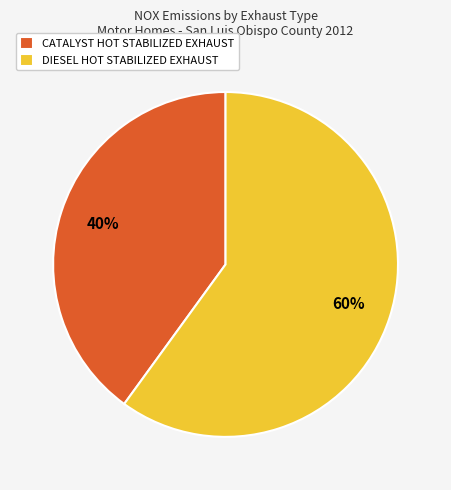

Rank the categories by value from lowest to highest.

CATALYST HOT STABILIZED EXHAUST, DIESEL HOT STABILIZED EXHAUST